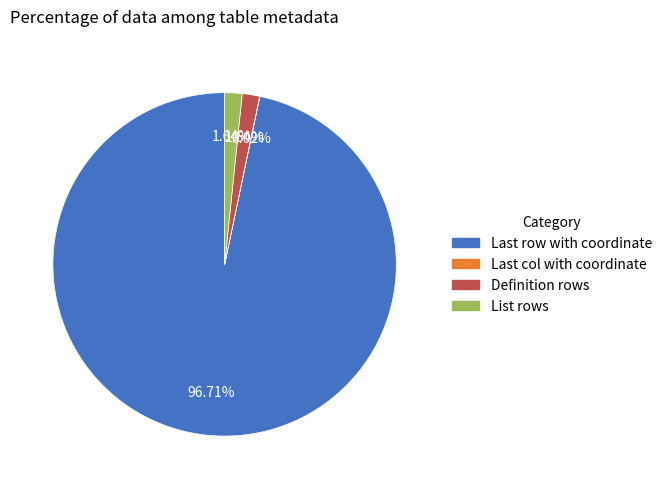

What is the largest slice in the pie chart?

Last row with coordinate